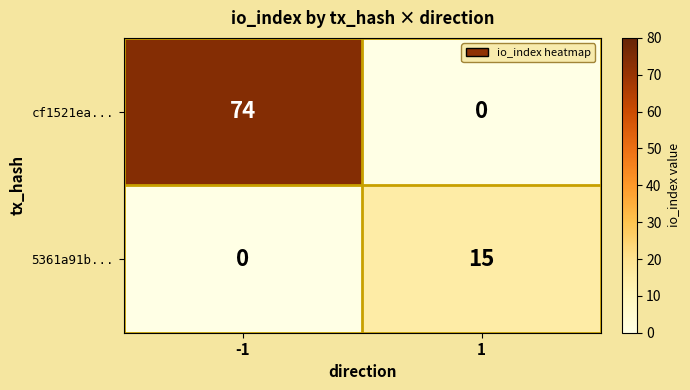

What is the greatest value displayed?

74